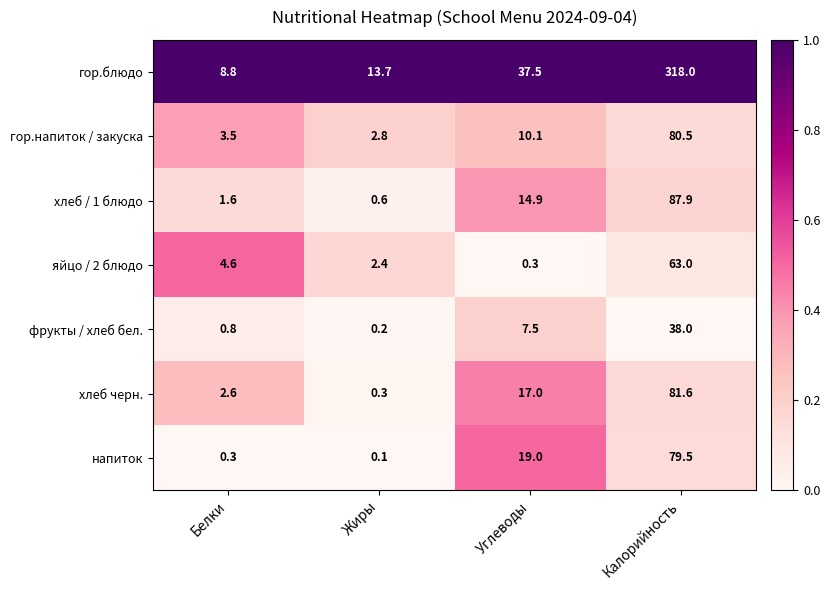

The value of напиток at Калорийность is 27.5. True or false?

False